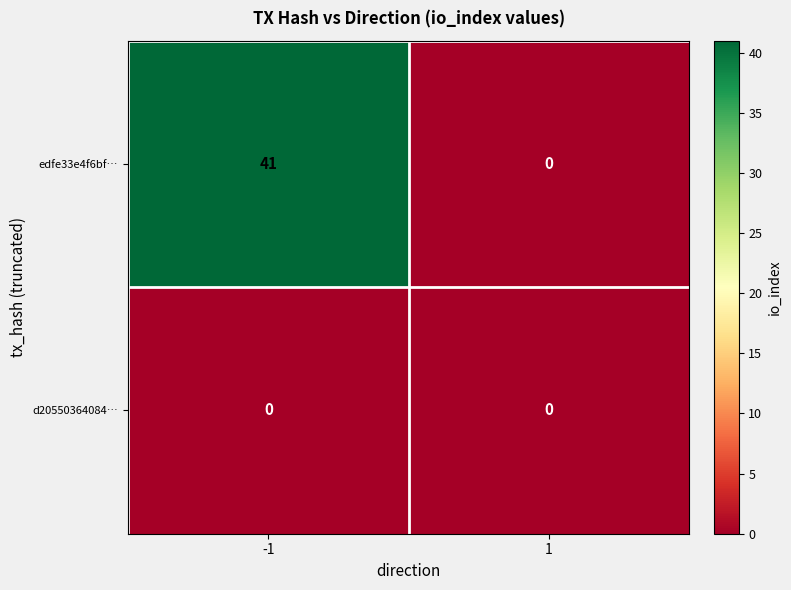

List the series in order of their overall mean, lowest first.

d20550364084…, edfe33e4f6bf…